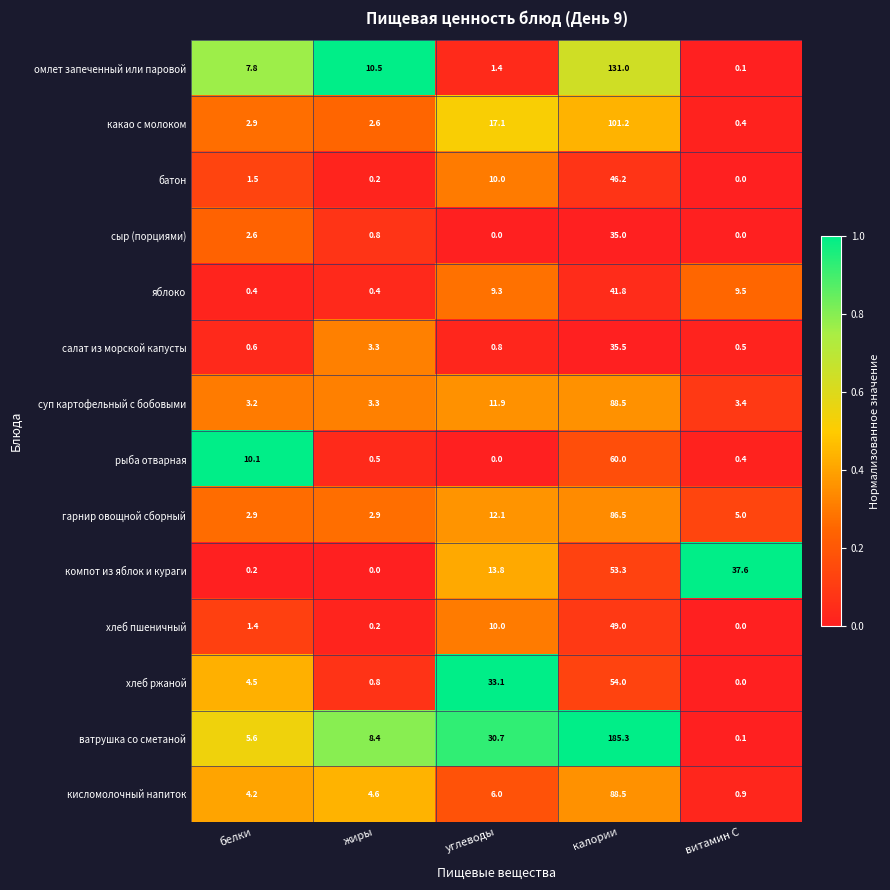

What is the sum of all компот из яблок и кураги values?

104.9